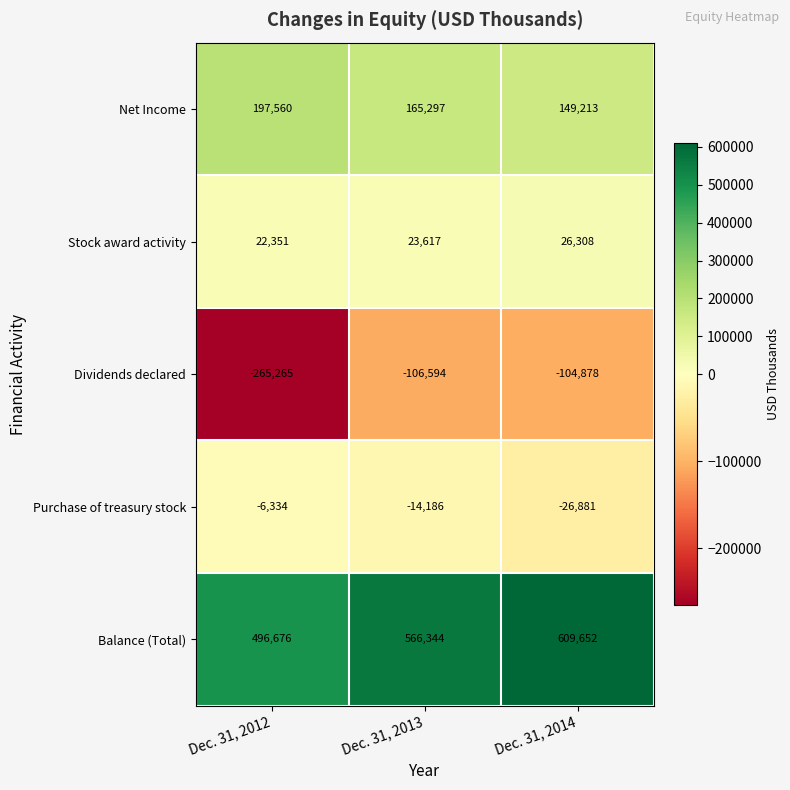

Reading right to left, extract all data points from this chart.

Net Income: 149213	165297	197560
Stock award activity: 26308	23617	22351
Dividends declared: -104878	-106594	-265265
Purchase of treasury stock: -26881	-14186	-6334
Balance (Total): 609652	566344	496676